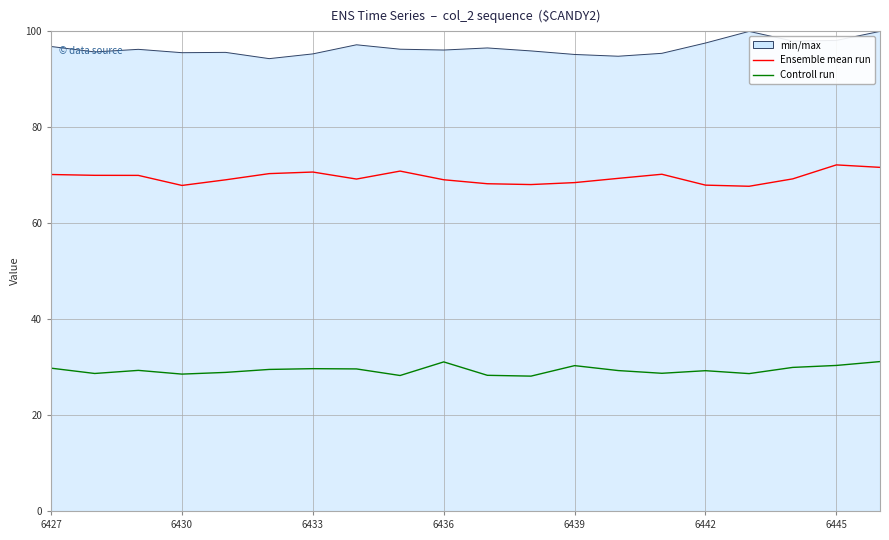

True or false: Ensemble mean run and min/max intersect in this chart.

False